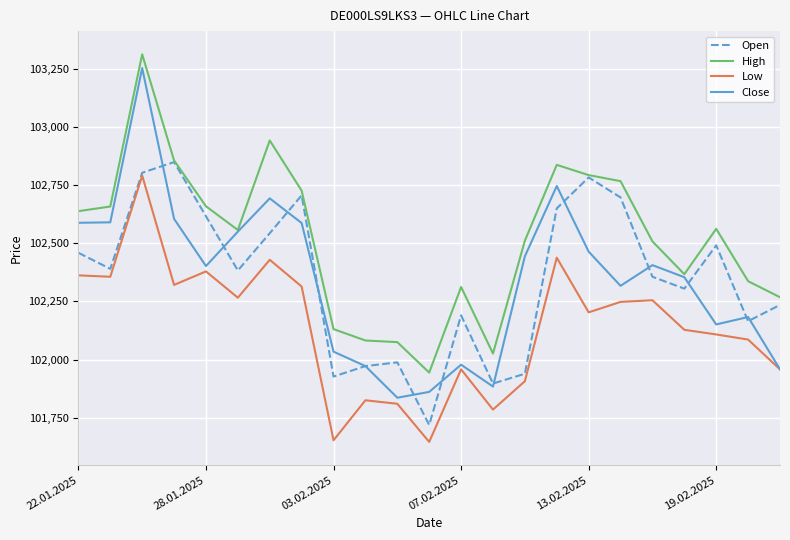

Which series has the widest spread of values?

Close